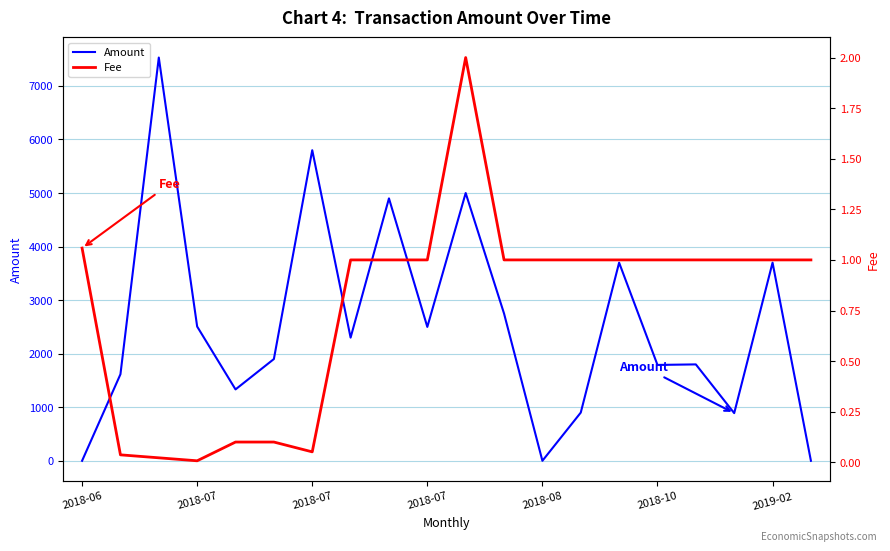

How many interior local valleys does the Fee series have?

2